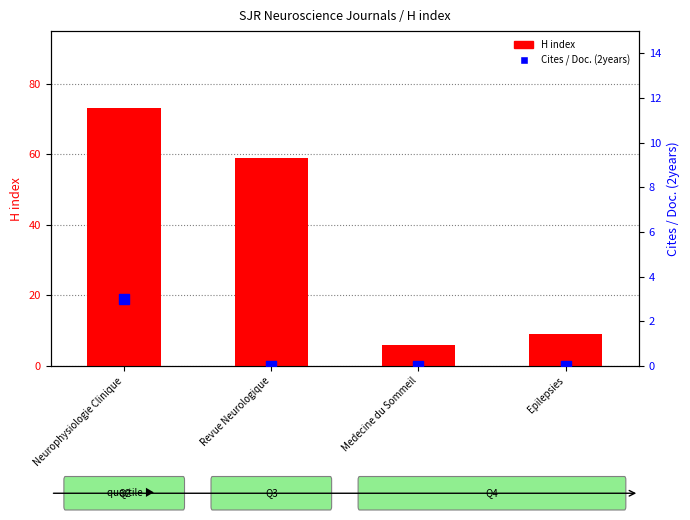

Is the value of H index at Epilepsies greater than the value of Cites / Doc. (2years) at Medecine du Sommeil?

Yes